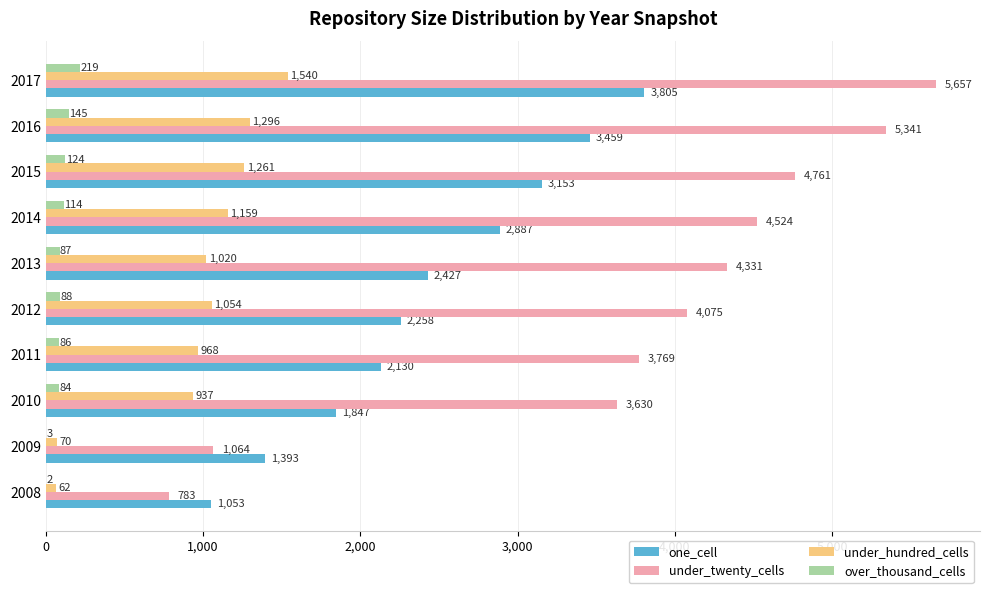

Count the number of categories in the chart.

10